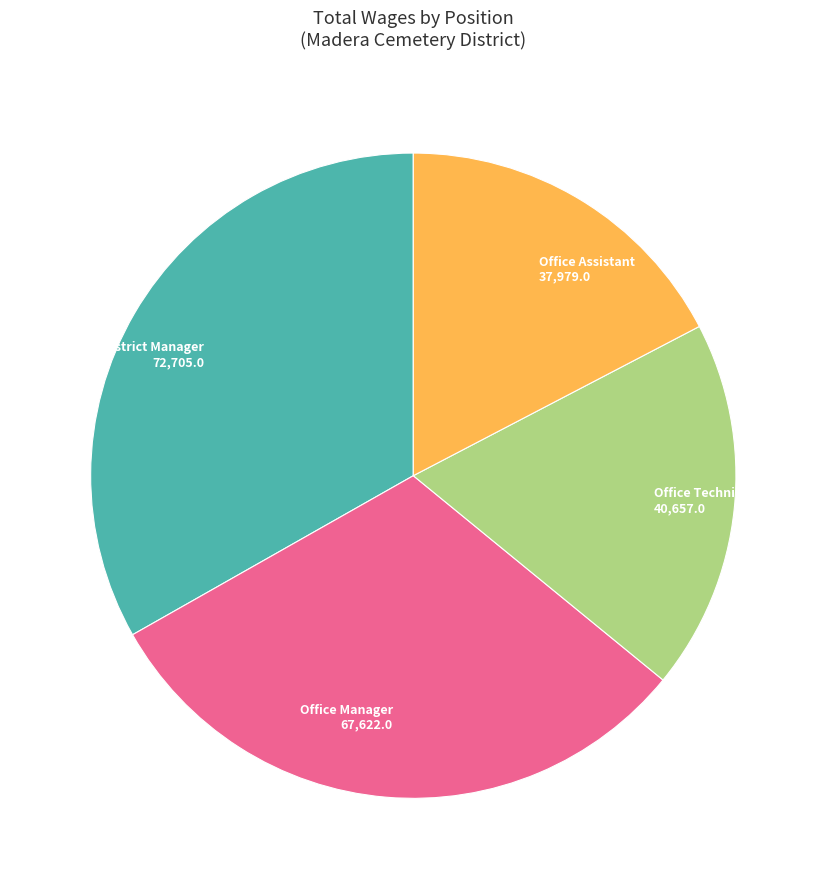

Does any single category account for the majority?

No